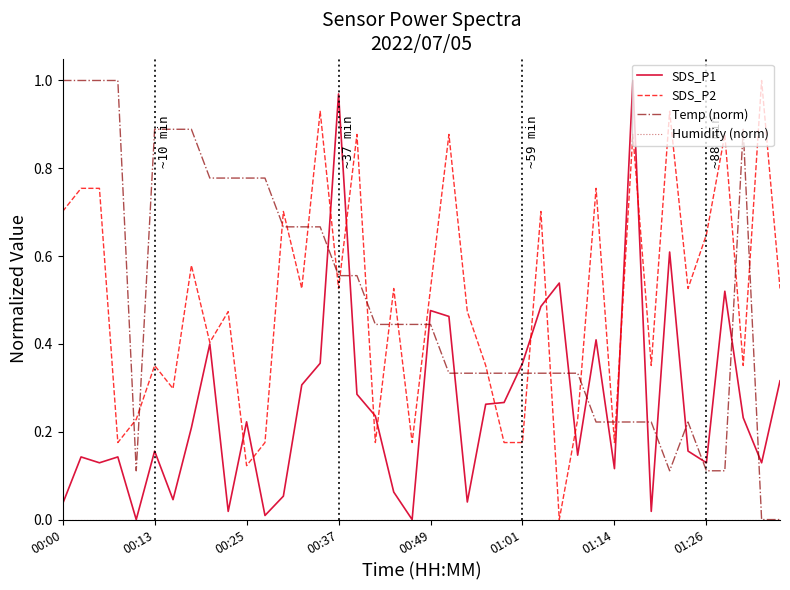

How many times do Temp (norm) and SDS_P2 cross each other?

19